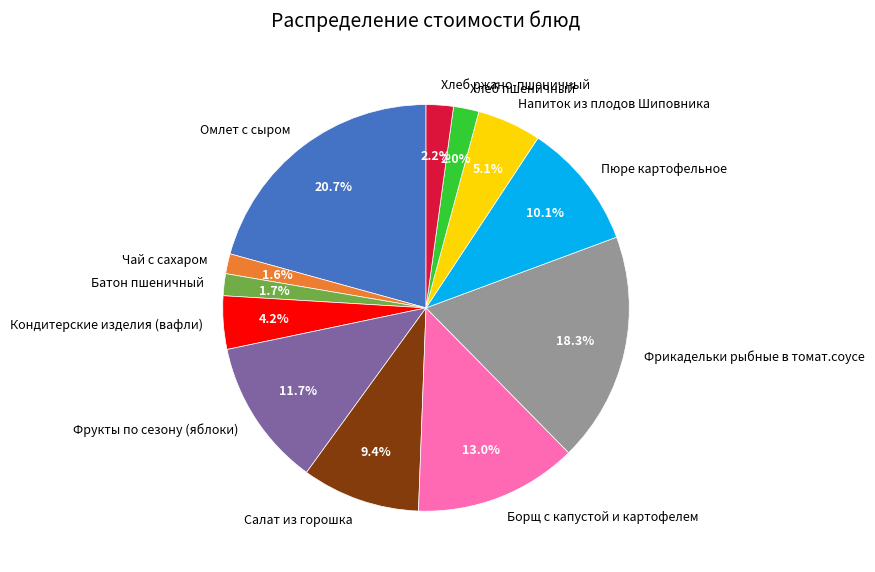

To the nearest percent, what portion does Батон пшеничный represent?

2%